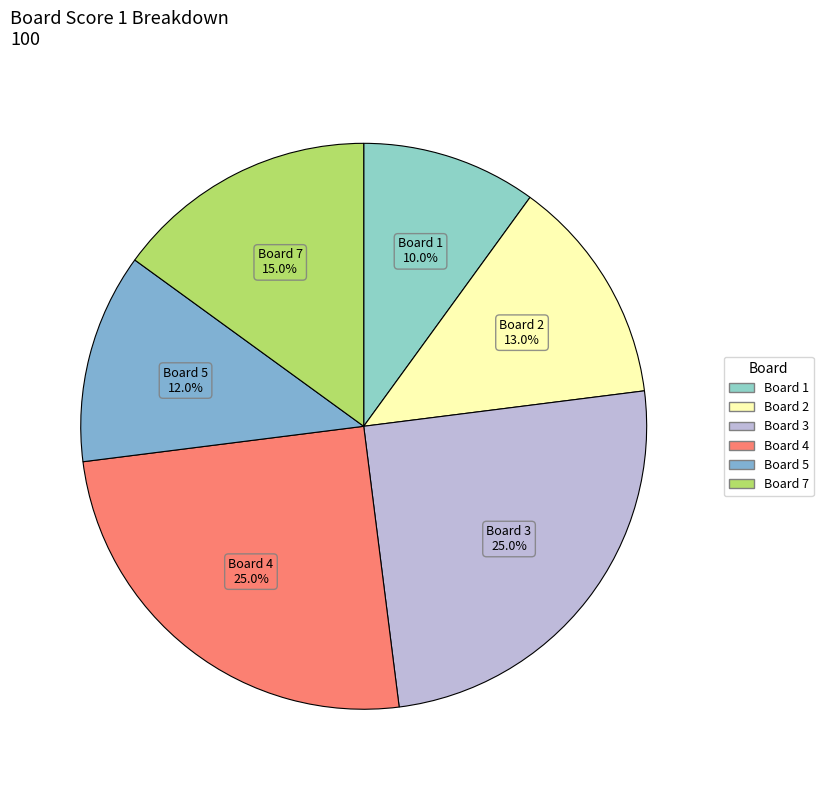

Is there a majority slice in this chart?

No